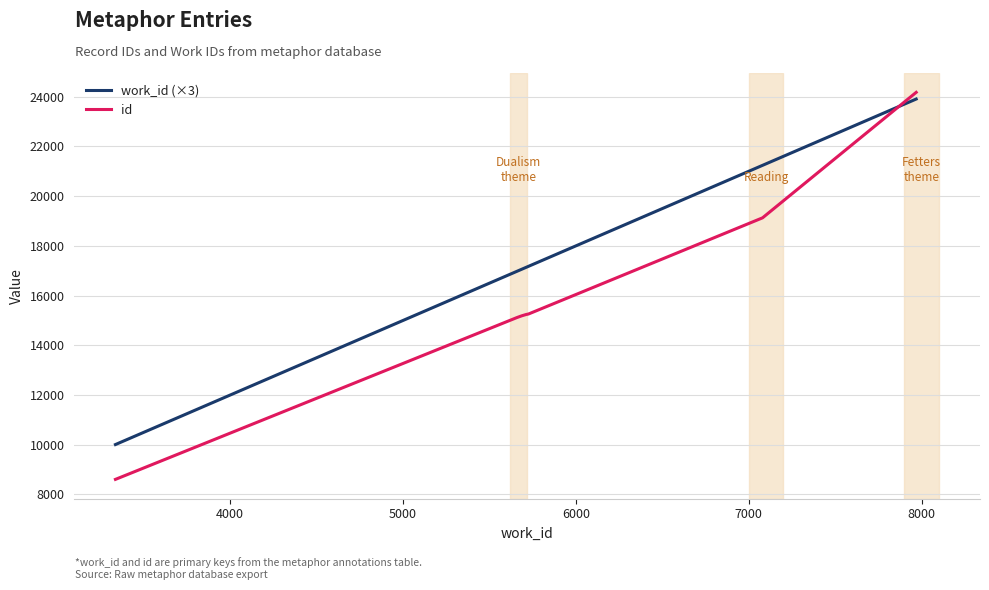

What is the smallest value displayed?

8607